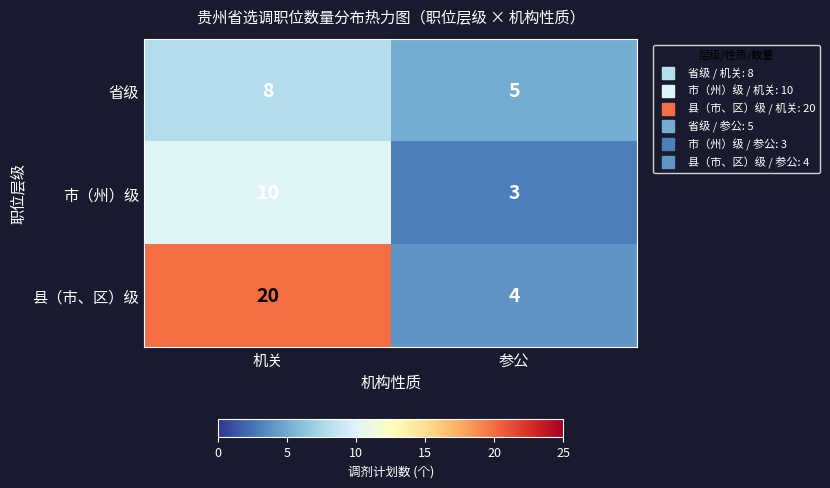

What is the spread (max minus min) of values at 机关?

12